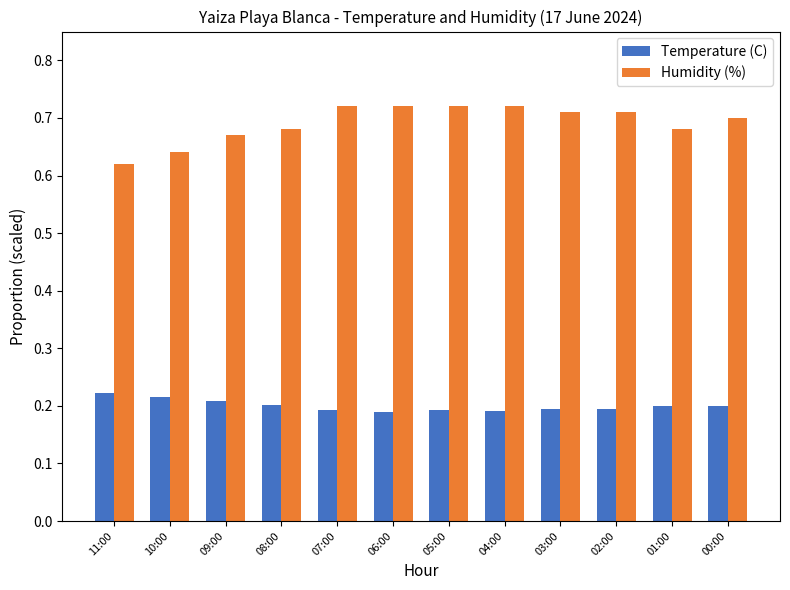

The value of Temperature (C) at 04:00 is 0.1. True or false?

False